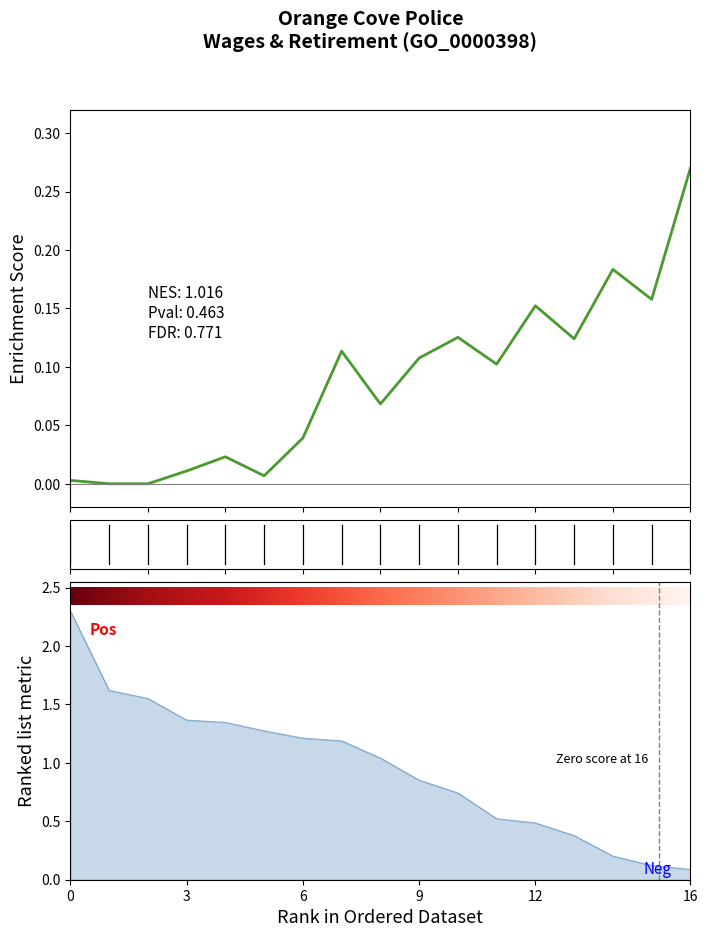

Count the number of values greater than 1.

9